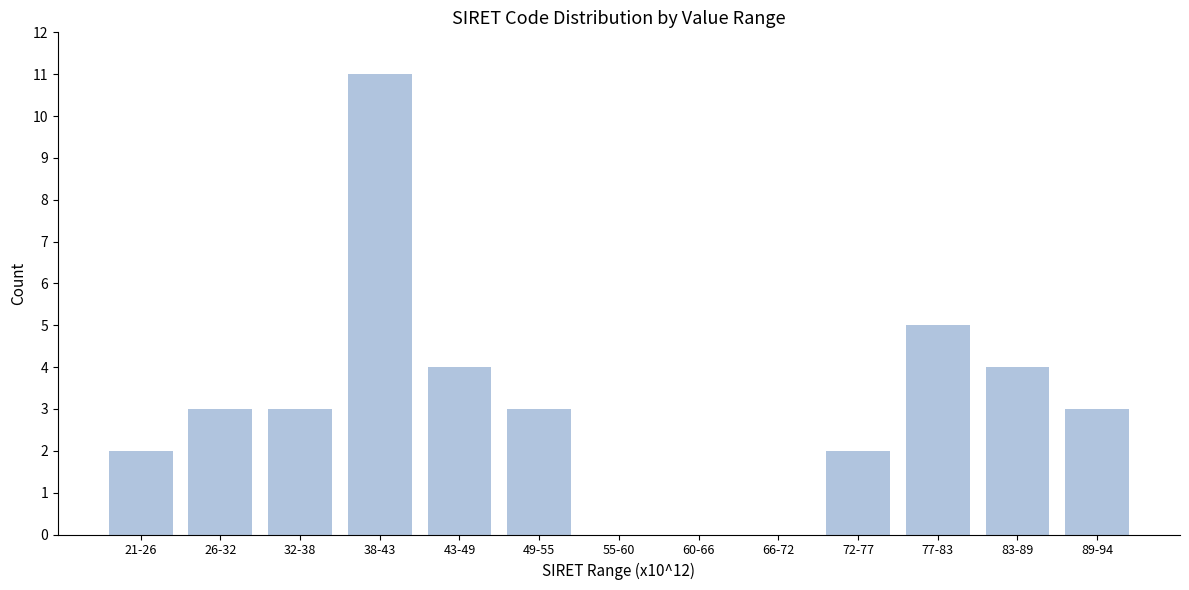

Reading right to left, what are all the values shown in this chart?

89-94=3	83-89=4	77-83=5	72-77=2	66-72=0	60-66=0	55-60=0	49-55=3	43-49=4	38-43=11	32-38=3	26-32=3	21-26=2